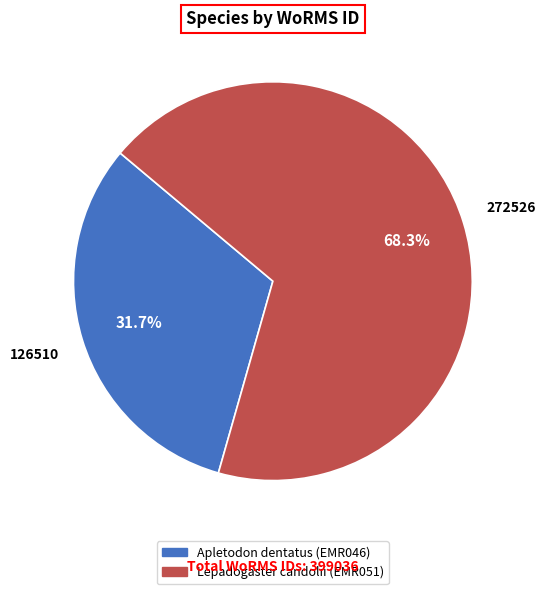

Does Lepadogaster candolii (EMR051) account for over 50% of the chart?

Yes